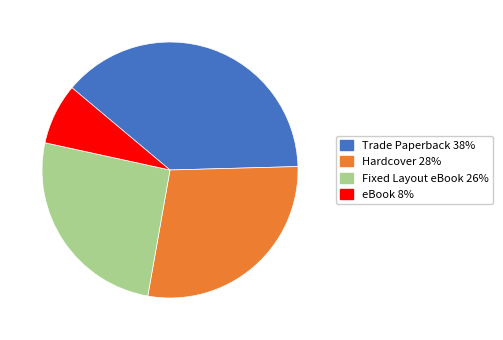

True or false: Hardcover accounts for 28% of the total.

True